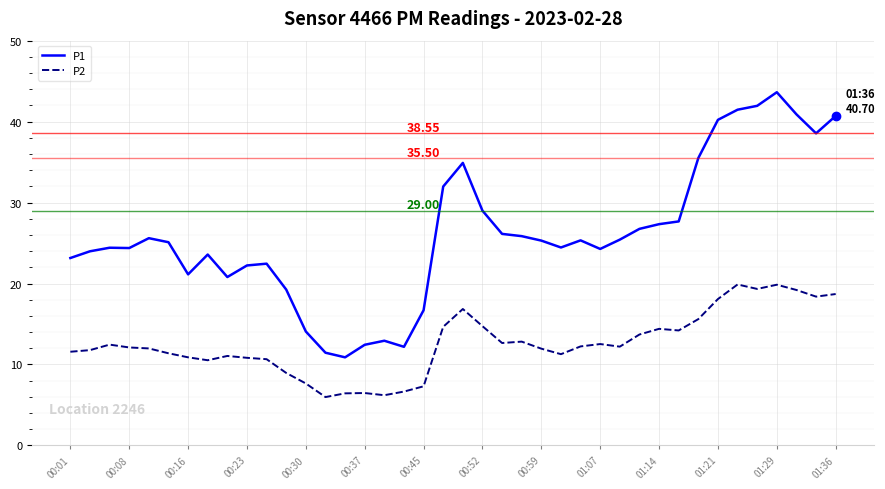

What is the smallest value displayed?

6.0